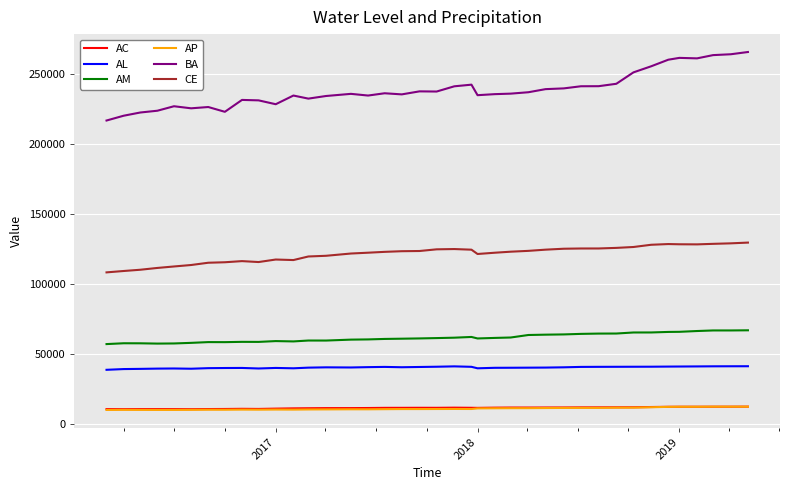

What is the sum of all CE values?

4736786.1